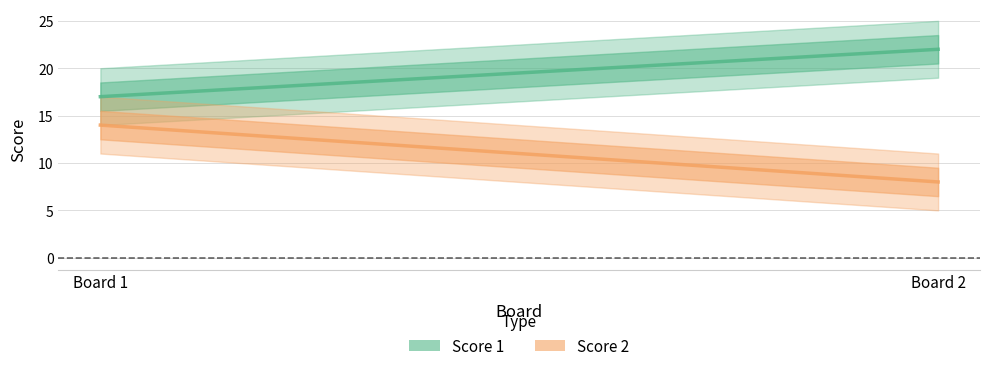

Reading left to right, what are all the values shown in this chart?

Score 1: 17	22
Score 2: 14	8